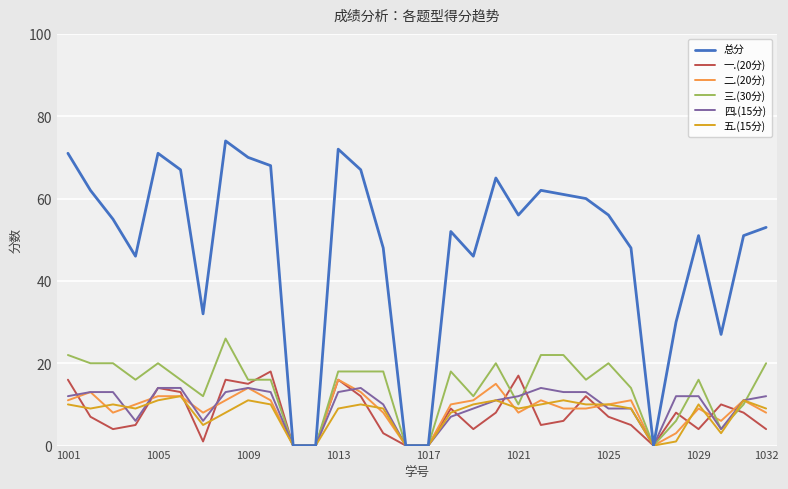

Rank the series by their maximum value, from lowest to highest.

五.(15分), 四.(15分), 二.(20分), 一.(20分), 三.(30分), 总分